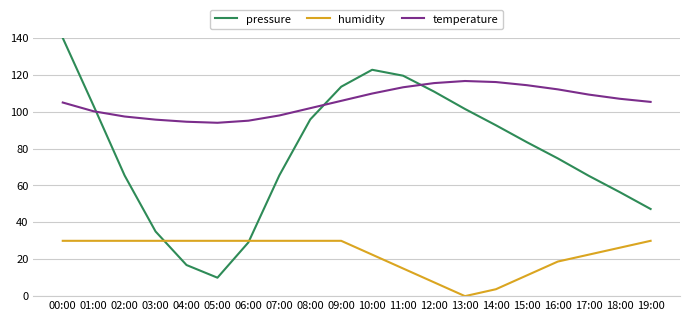

What are all the series names shown in the legend?

pressure, humidity, temperature